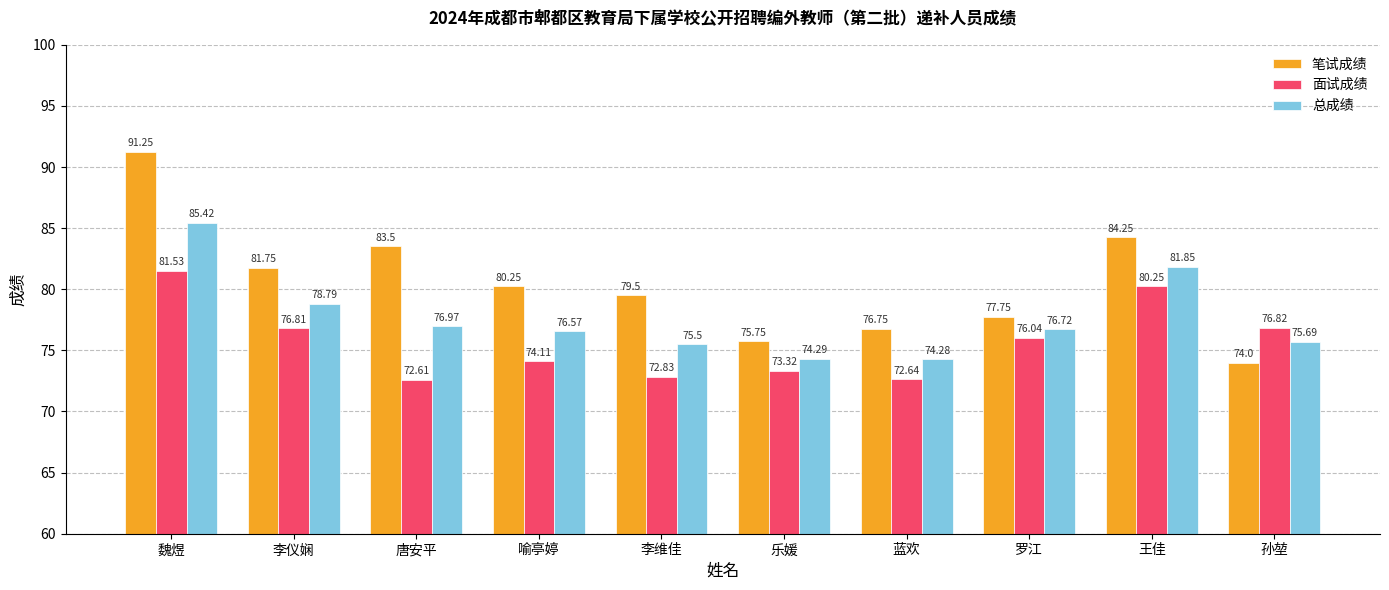

What is the label of the 6th bar from the right?

李维佳